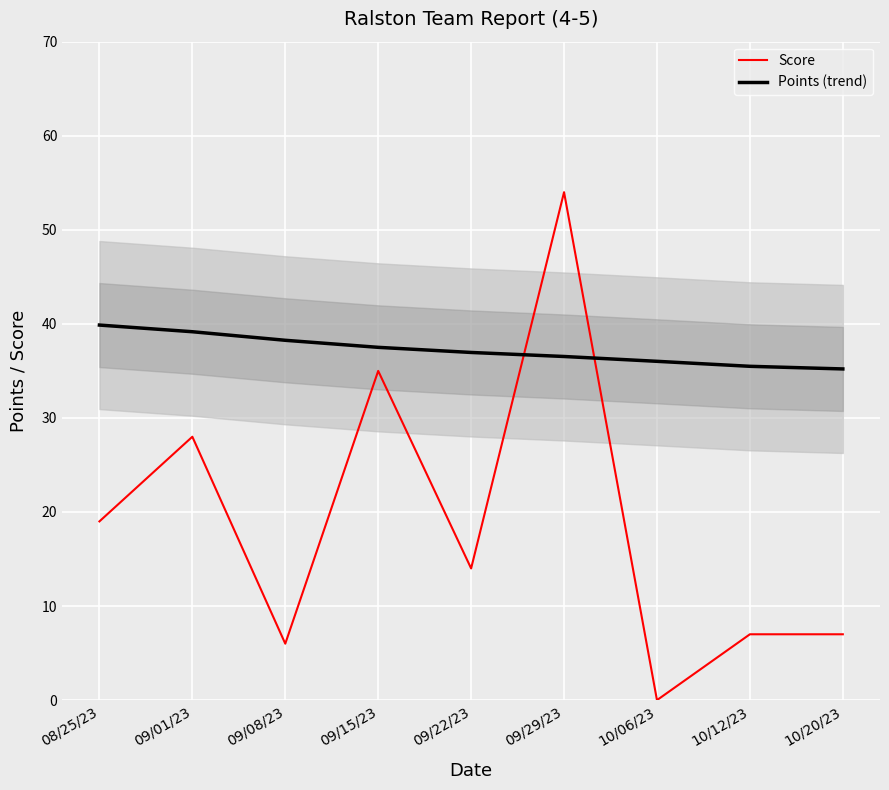

What is the average value of the Score series?

18.9